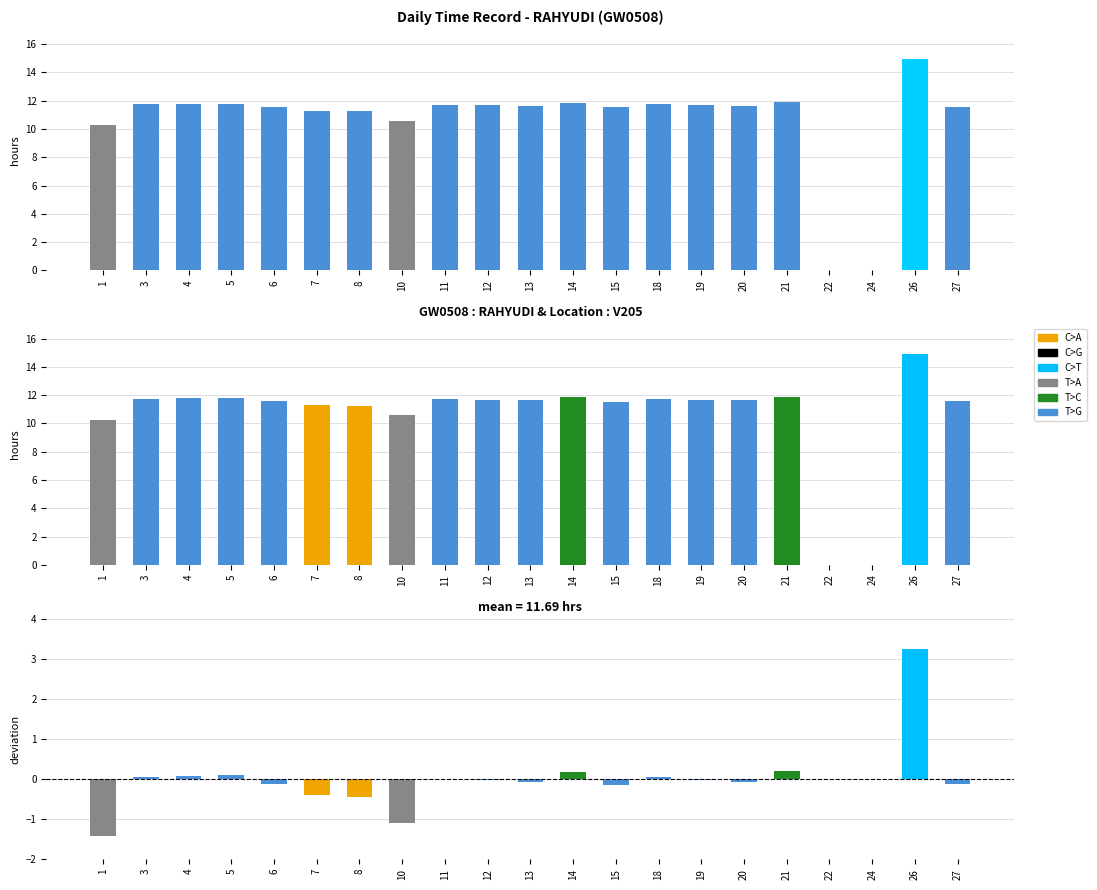

Rank the categories by Low value from lowest to highest.

22, 24, 1, 10, 8, 7, 15, 6, 27, 20, 13, 12, 19, 11, 18, 3, 4, 5, 14, 21, 26